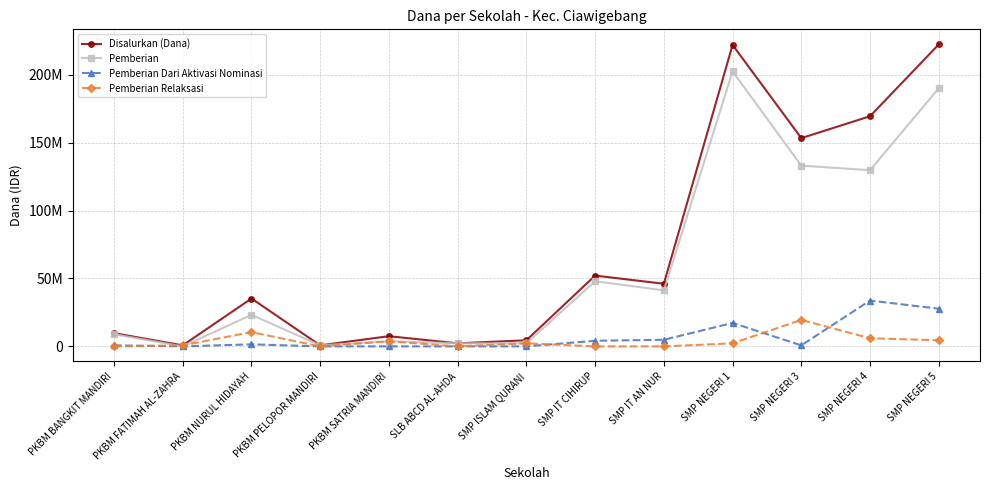

Where is Disalurkan (Dana) nearest to the value 111562500?

SMP NEGERI 3